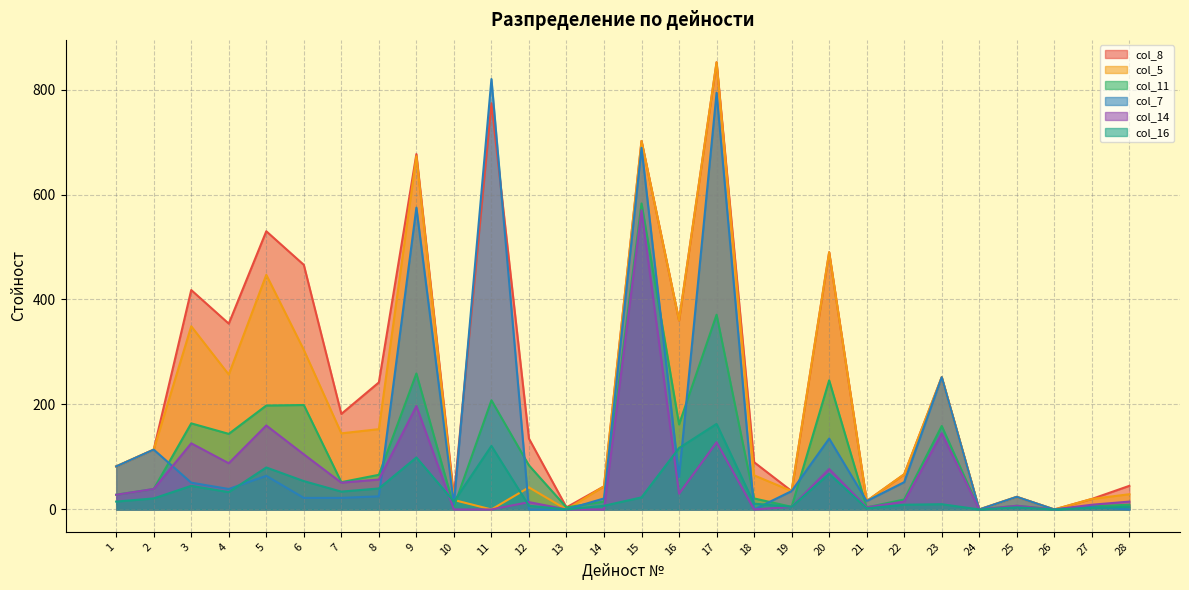

Which series has the largest range (max minus min)?

col_8